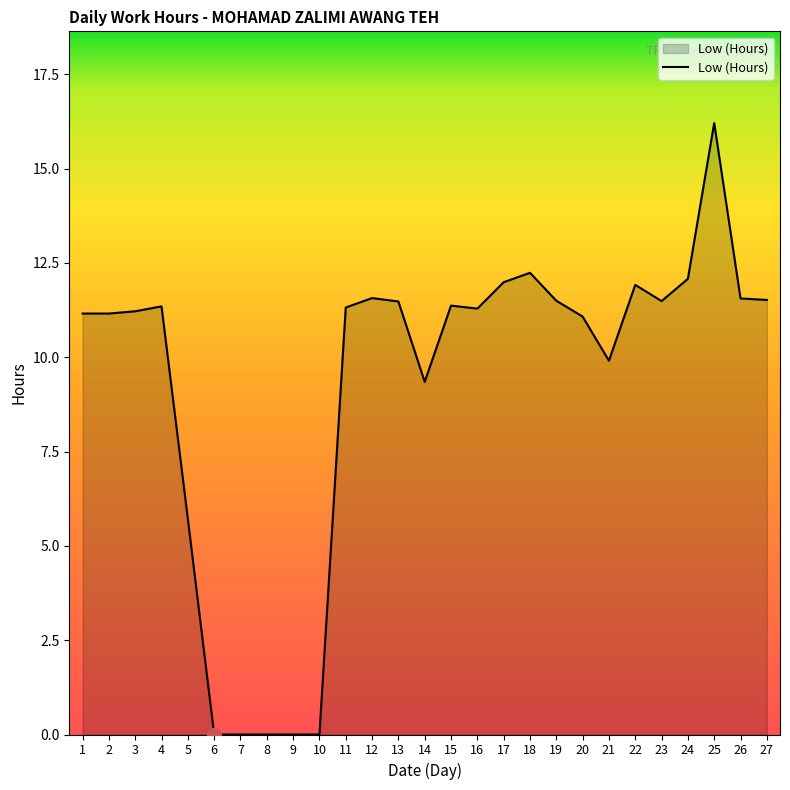

Where does the data first go above 11?

1